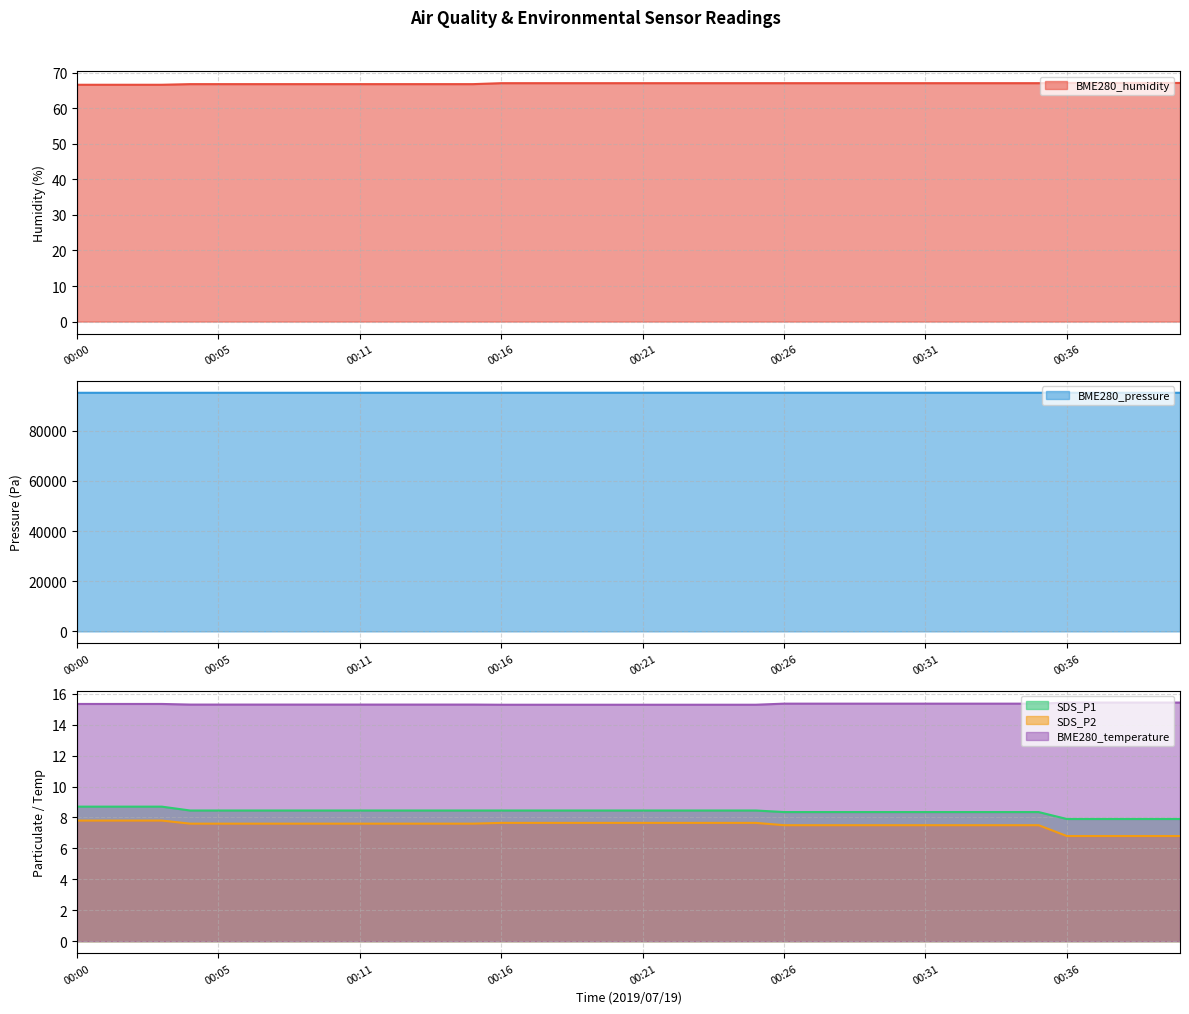

How many values in the BME280_pressure series are below 95092?

20